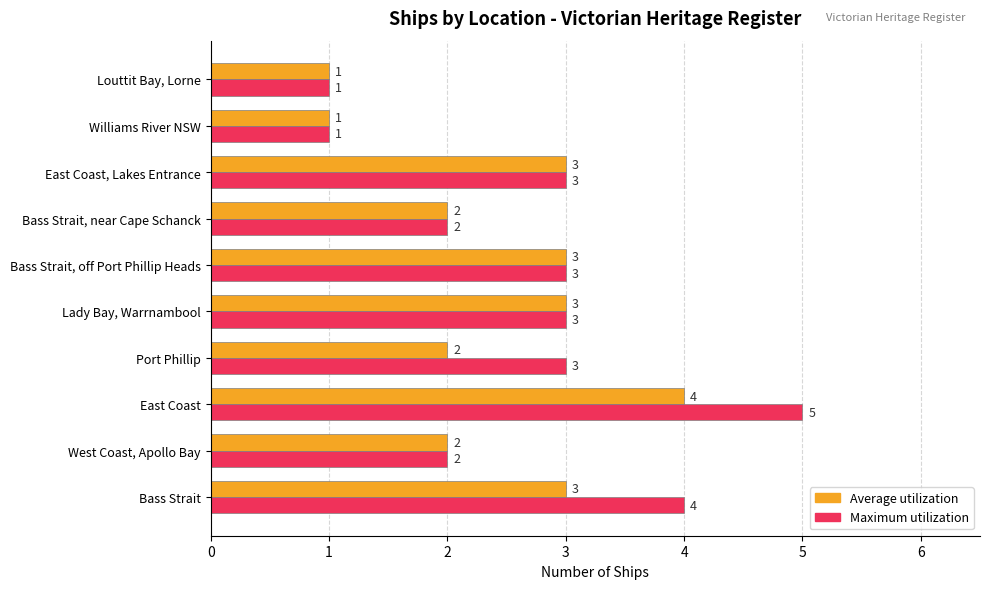

Rank the series by their maximum value, from lowest to highest.

Average utilization, Maximum utilization